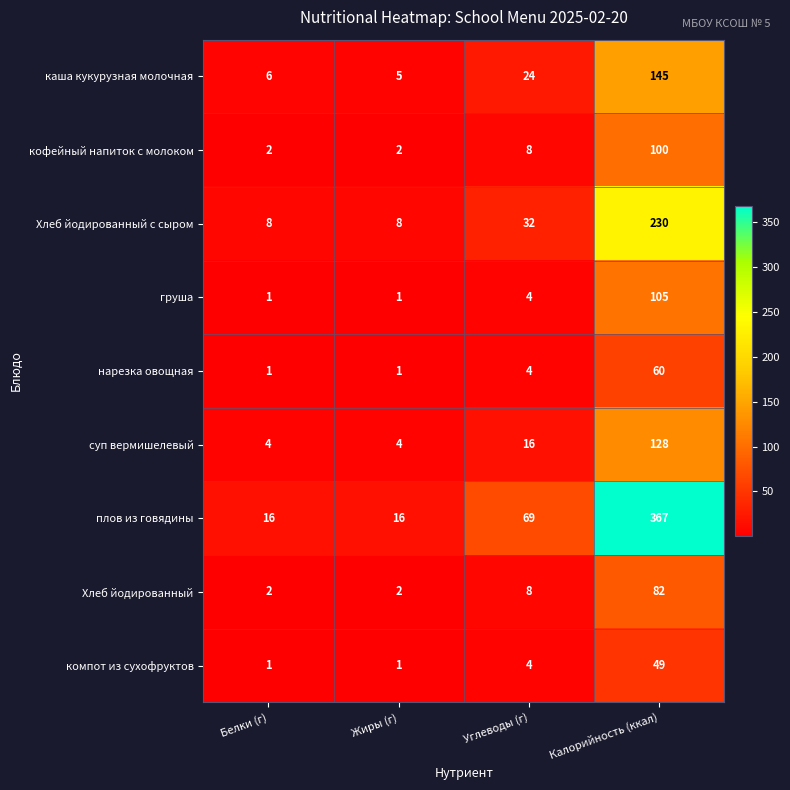

At which category is the sum across all series the highest?

Калорийность (ккал)